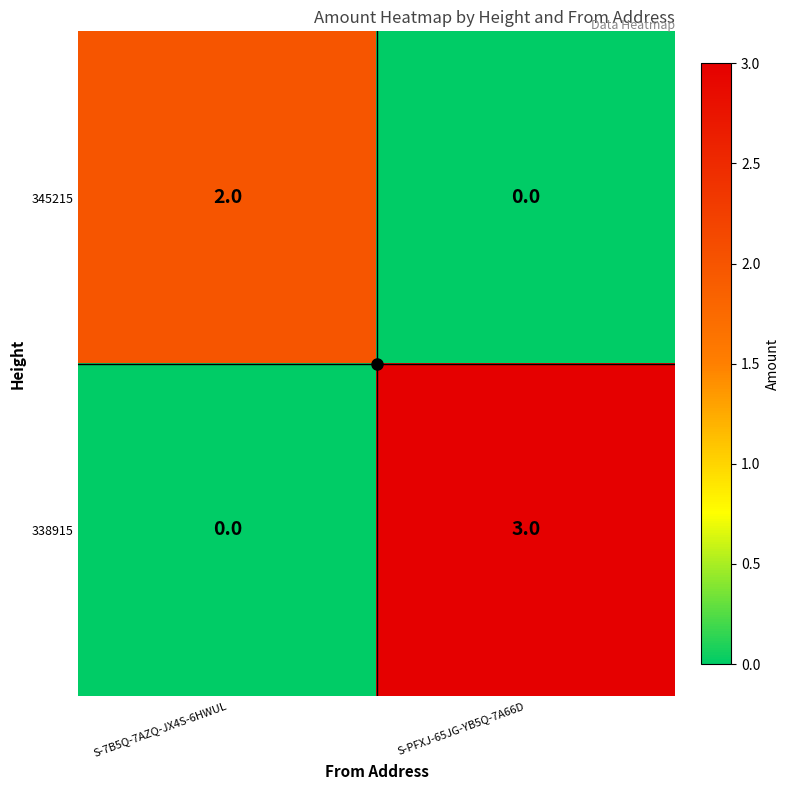

List the series in order of their peak value, lowest first.

345215, 338915